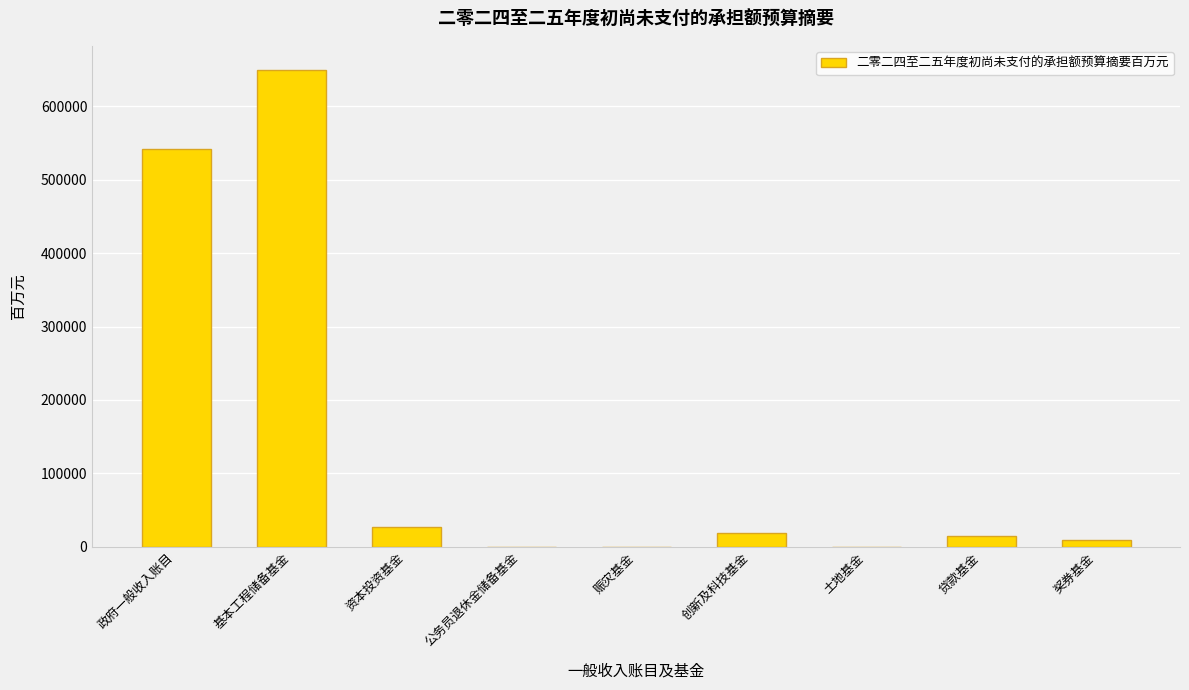

True or false: the data shows 14682 at 贷款基金.

True